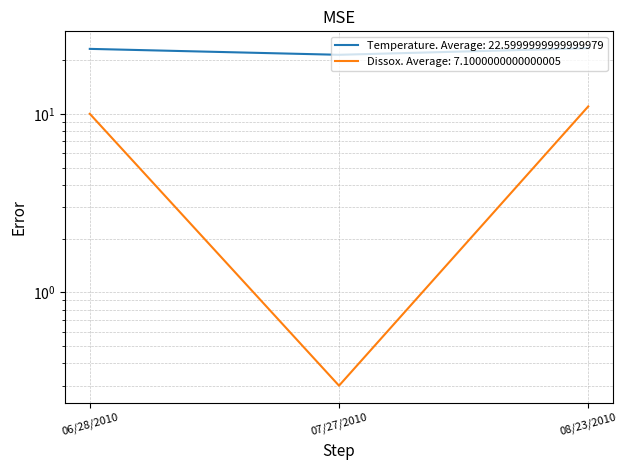

How many series are shown in this chart?

2